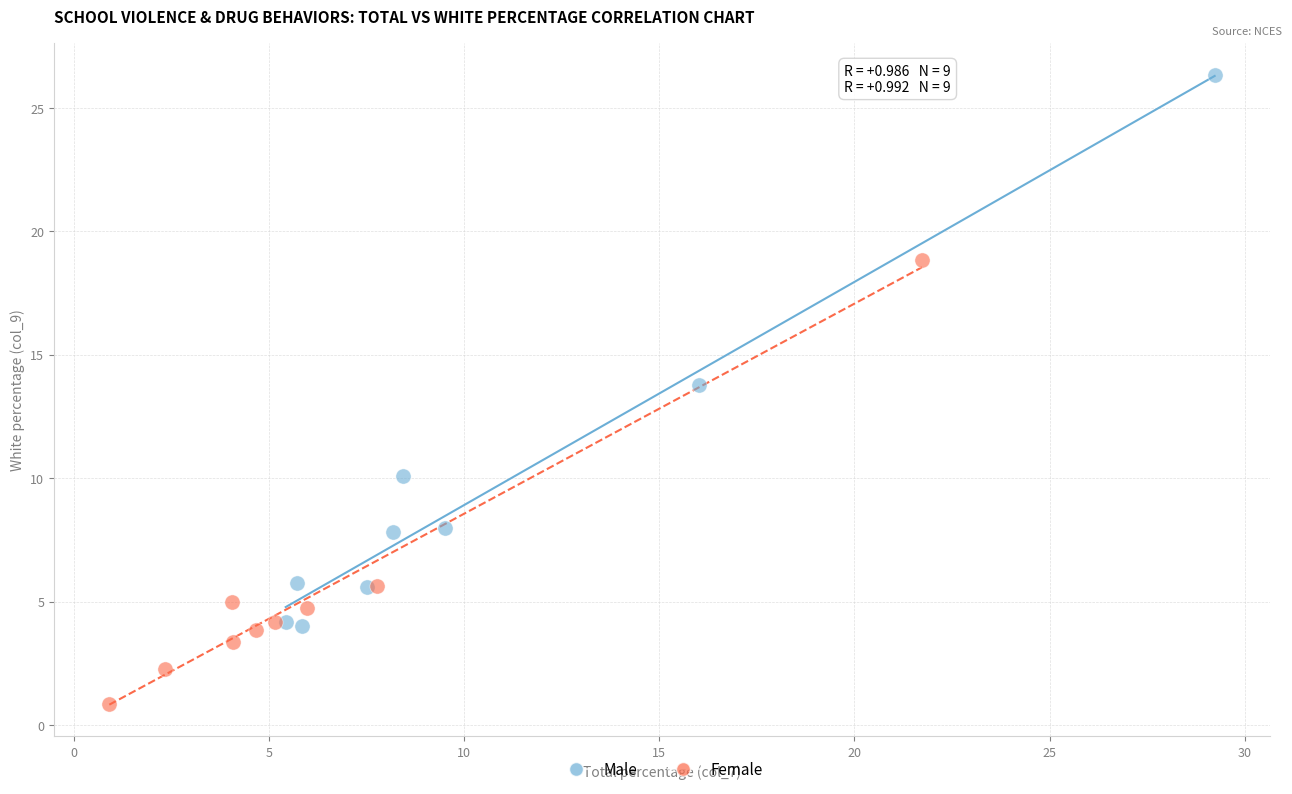

Which series reaches the minimum Y coordinate?

Female